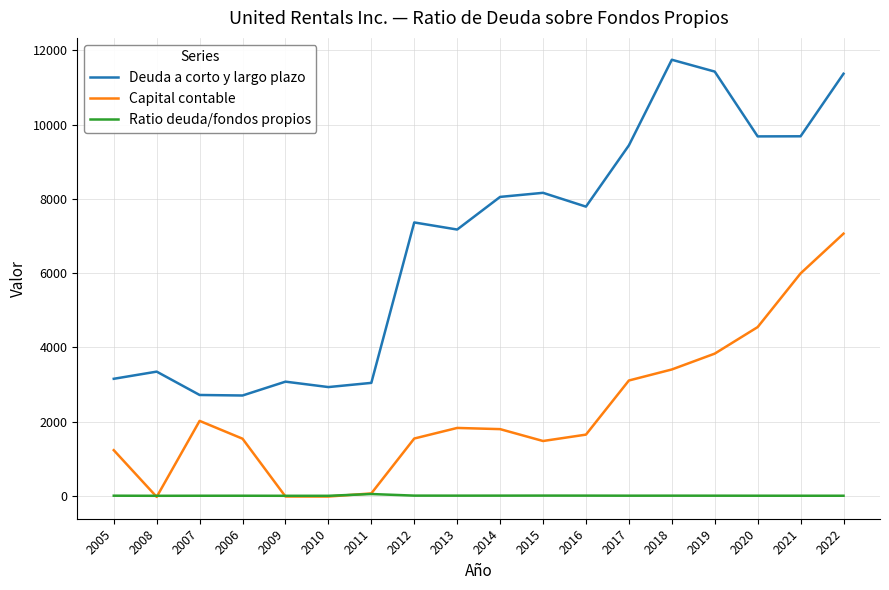

What are all the series names shown in the legend?

Deuda a corto y largo plazo, Capital contable, Ratio deuda/fondos propios